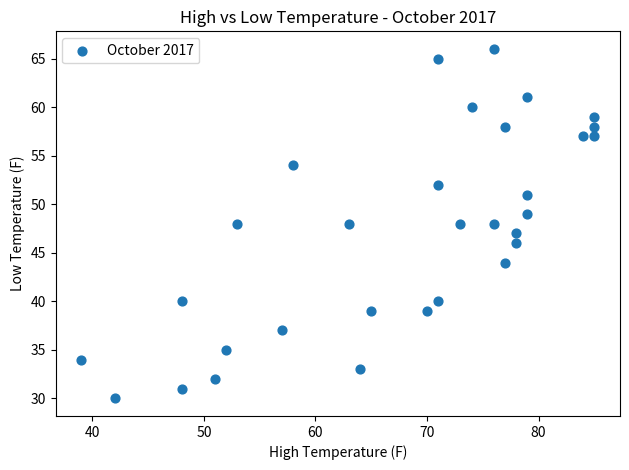

What is the range of X values (max minus min)?

46